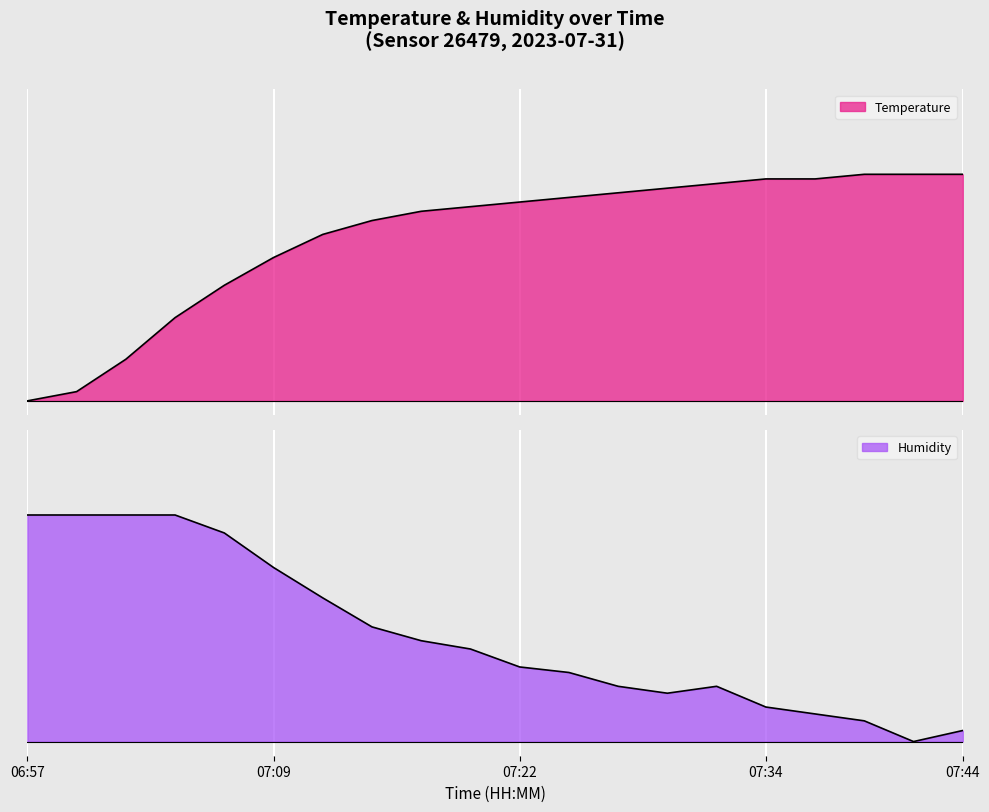

Reading left to right, list all the values displayed in this chart.

temperature: 06:57=0.0	06:59=0.0	07:02=0.1	07:04=0.3	07:07=0.4	07:09=0.5	07:12=0.6	07:14=0.6	07:17=0.7	07:19=0.7	07:22=0.7	07:24=0.7	07:27=0.7	07:29=0.8	07:32=0.8	07:34=0.8	07:37=0.8	07:39=0.8	07:42=0.8	07:44=0.8
humidity: 06:57=0.8	06:59=0.8	07:02=0.8	07:04=0.8	07:07=0.7	07:09=0.6	07:12=0.5	07:14=0.4	07:17=0.4	07:19=0.3	07:22=0.3	07:24=0.2	07:27=0.2	07:29=0.2	07:32=0.2	07:34=0.1	07:37=0.1	07:39=0.1	07:42=0.0	07:44=0.0